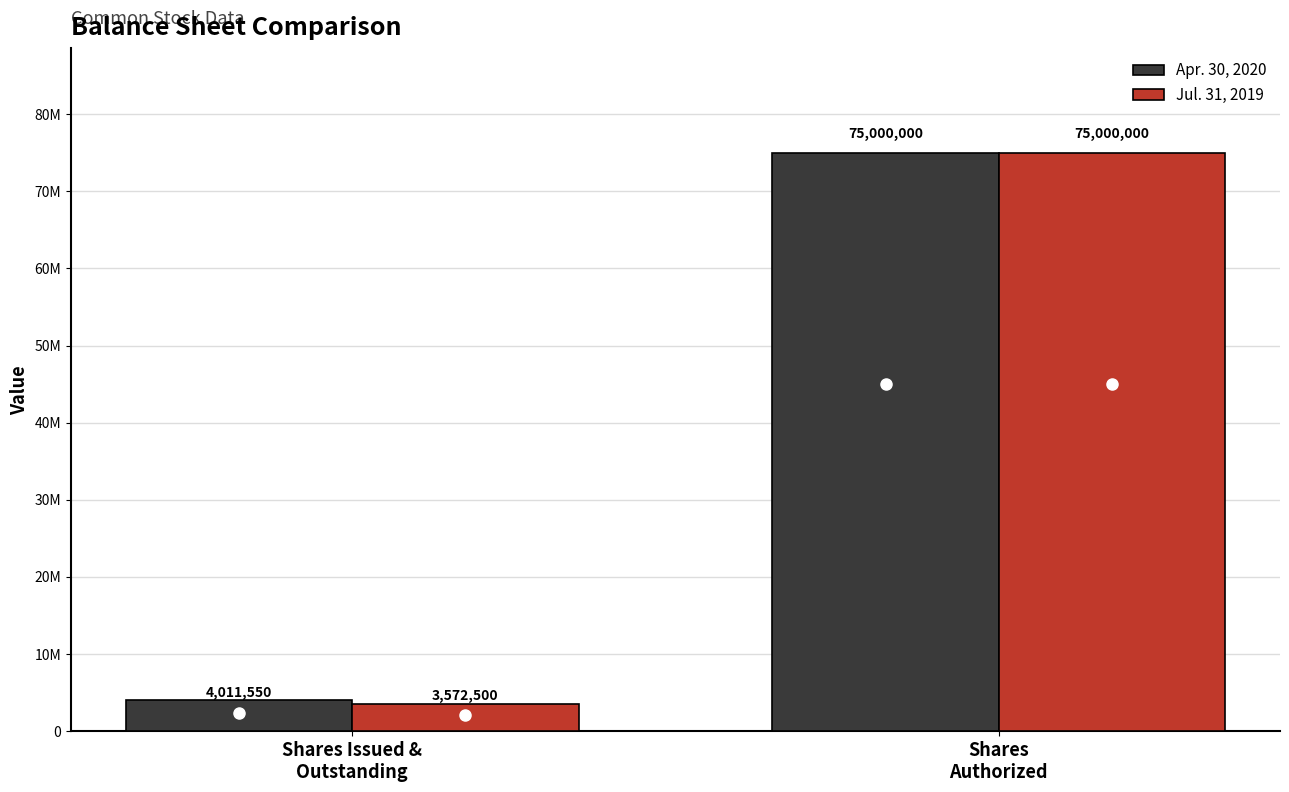

The Jul. 31, 2019 series shows 1822147 at Shares Issued &
Outstanding. True or false?

False